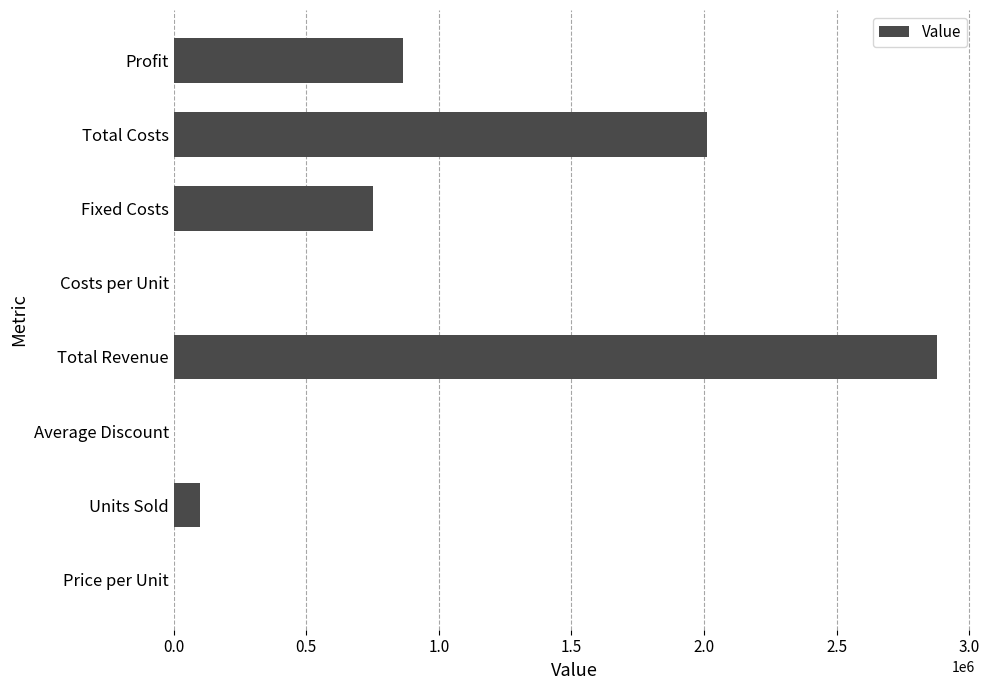

What is the sum of all values?

6604061.0